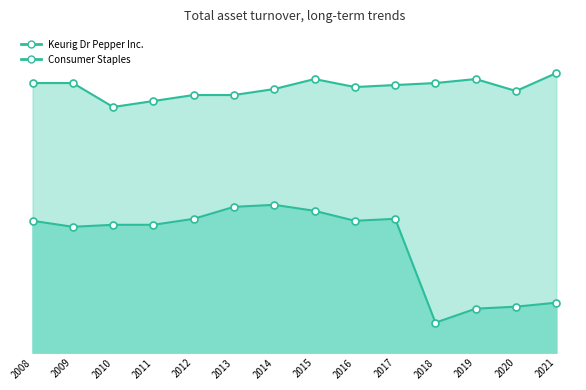

At which category is the sum across all series the highest?

2015